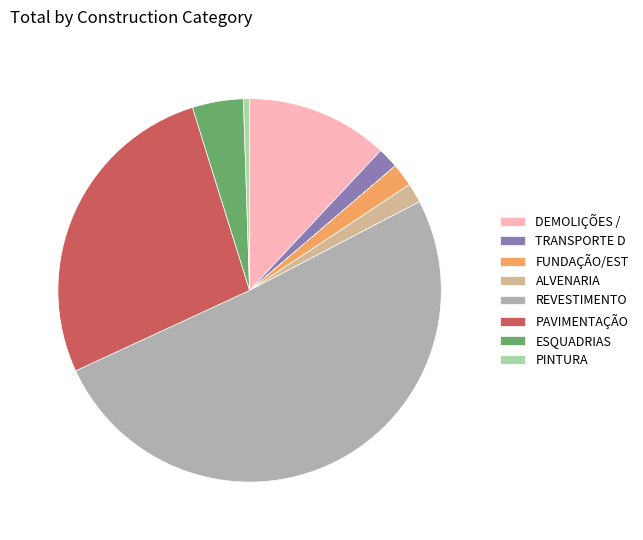

Do ESQUADRIAS and TRANSPORTE D together represent more than half of the pie?

No